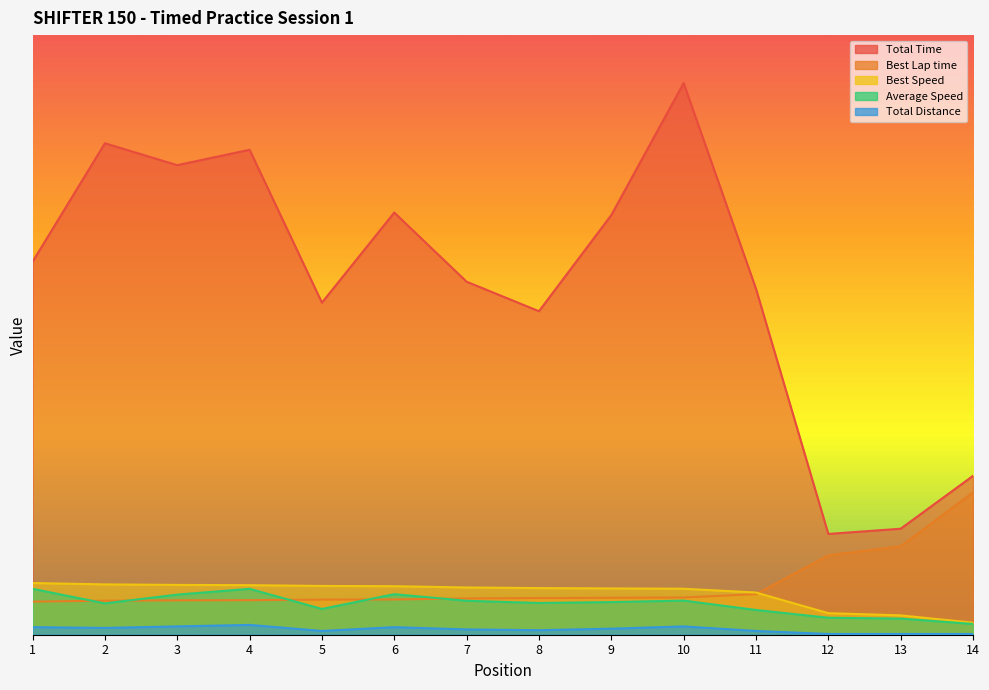

The value of Best Lap time at 11 is 23.4. True or false?

False